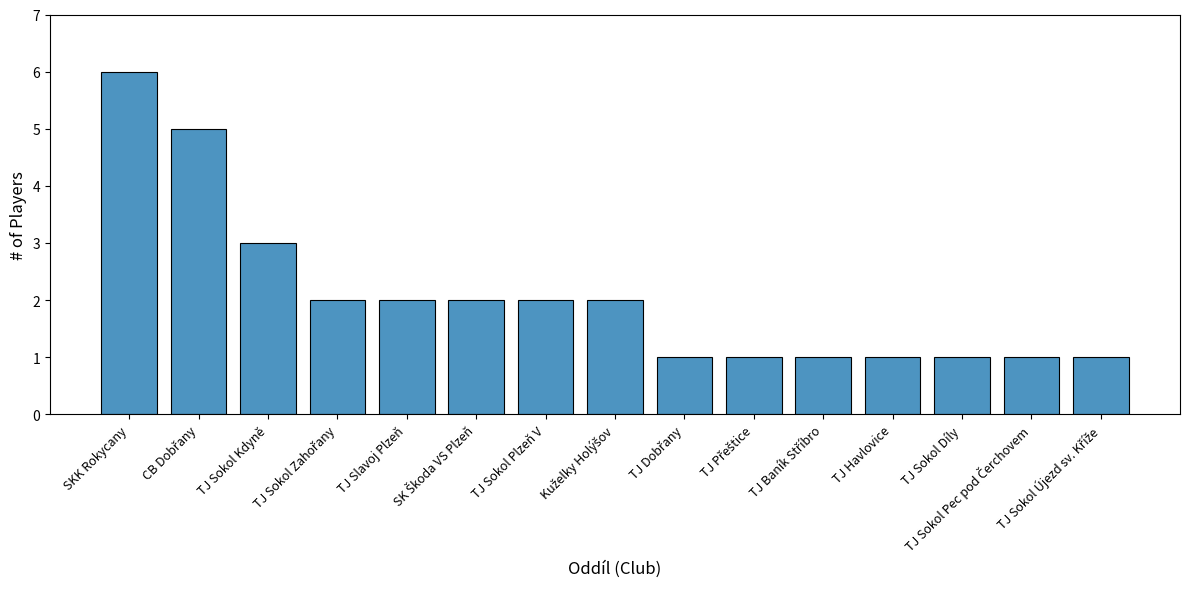

What is the sum of all values?

31